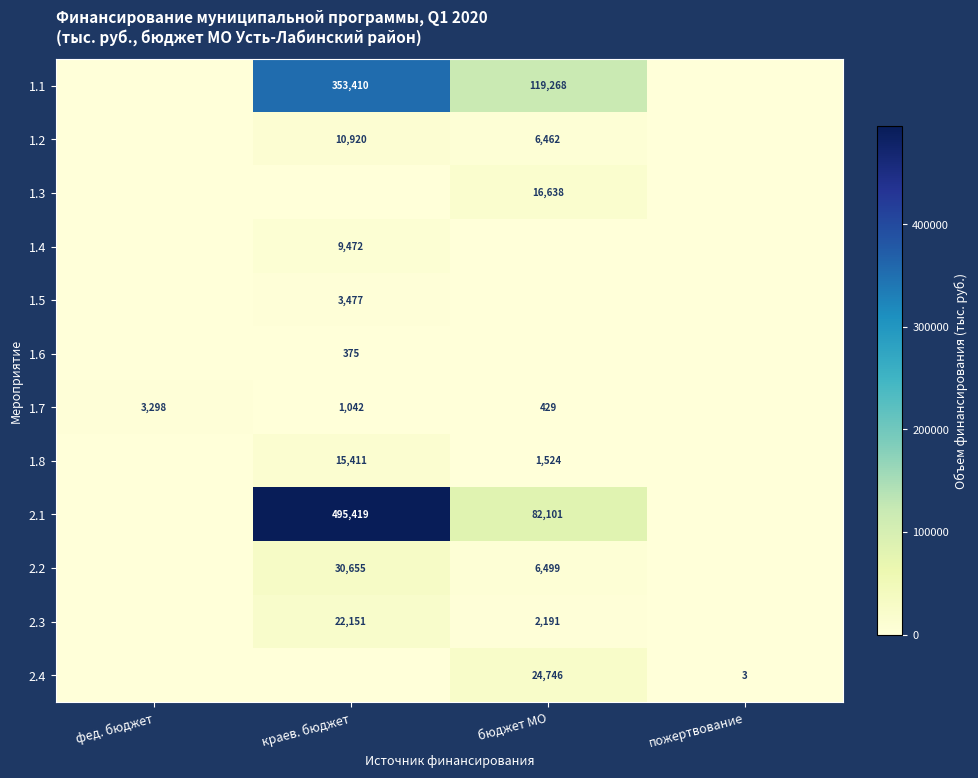

True or false: 1.4 has a value of 9472 at краев. бюджет.

True